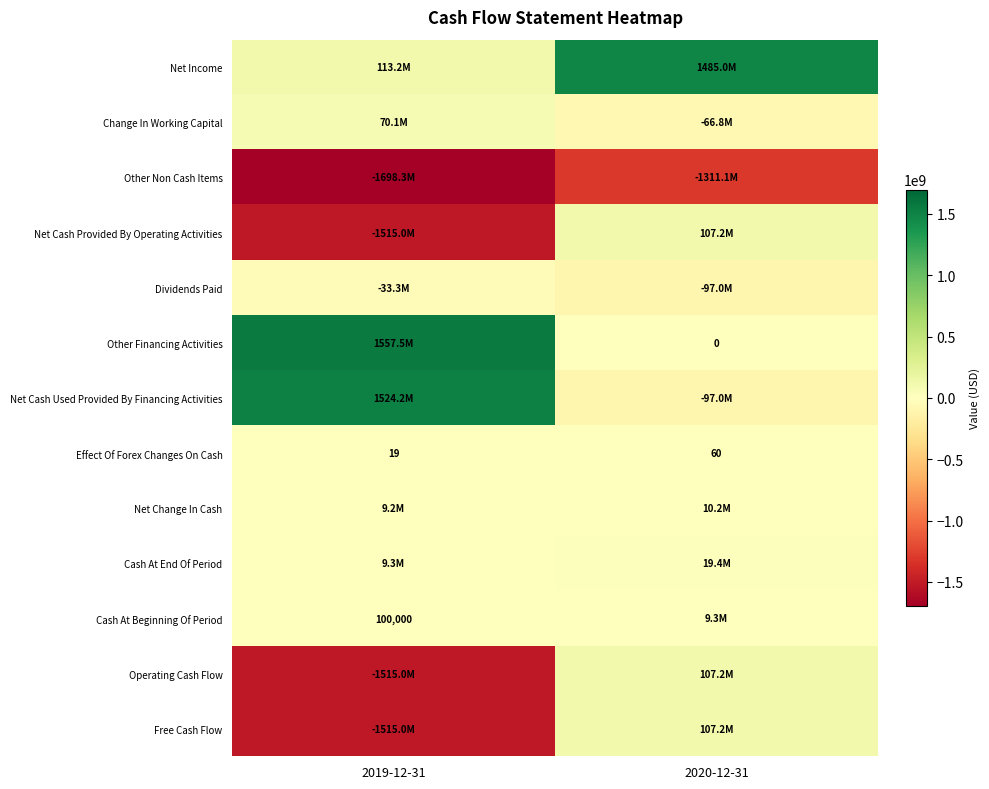

What is the minimum value for Effect Of Forex Changes On Cash?

19